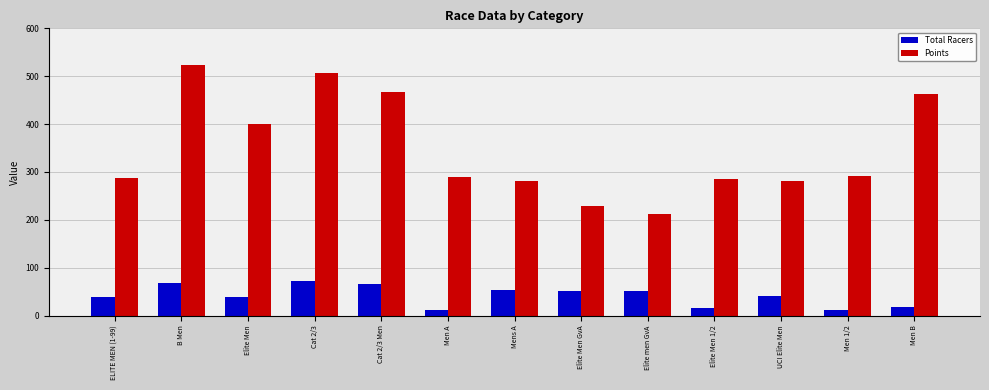

Read the Points value at B Men.

523.5